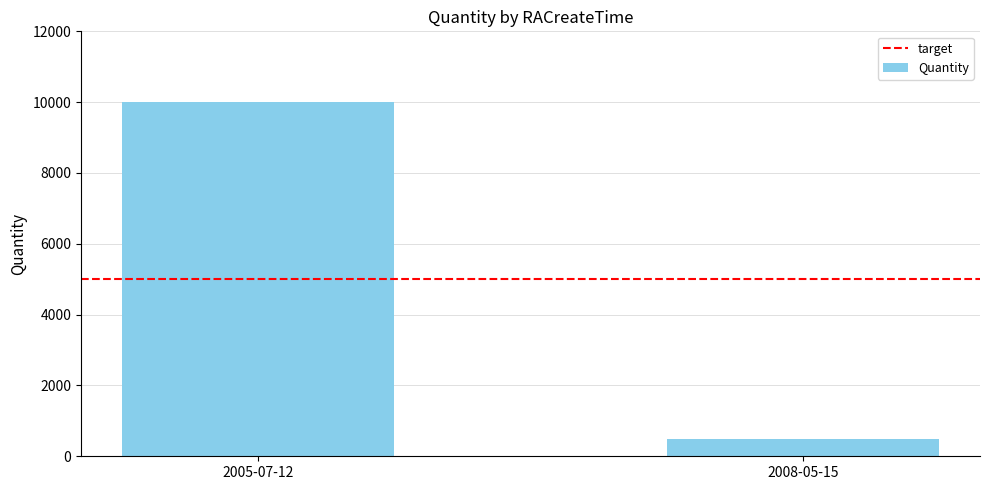

Which has a higher value, 2008-05-15 or 2005-07-12?

2005-07-12